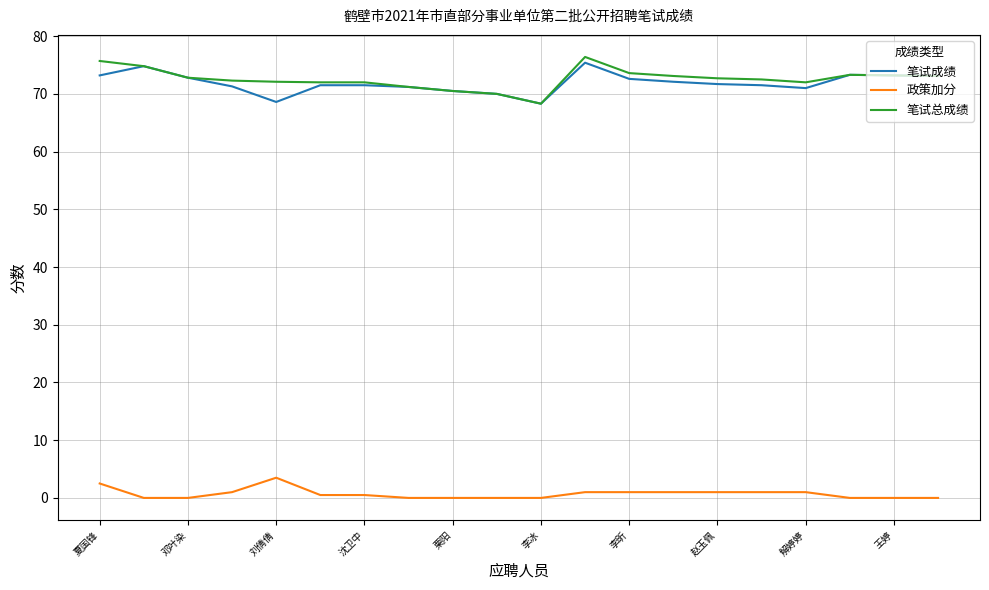

True or false: 笔试总成绩 and 政策加分 intersect in this chart.

False